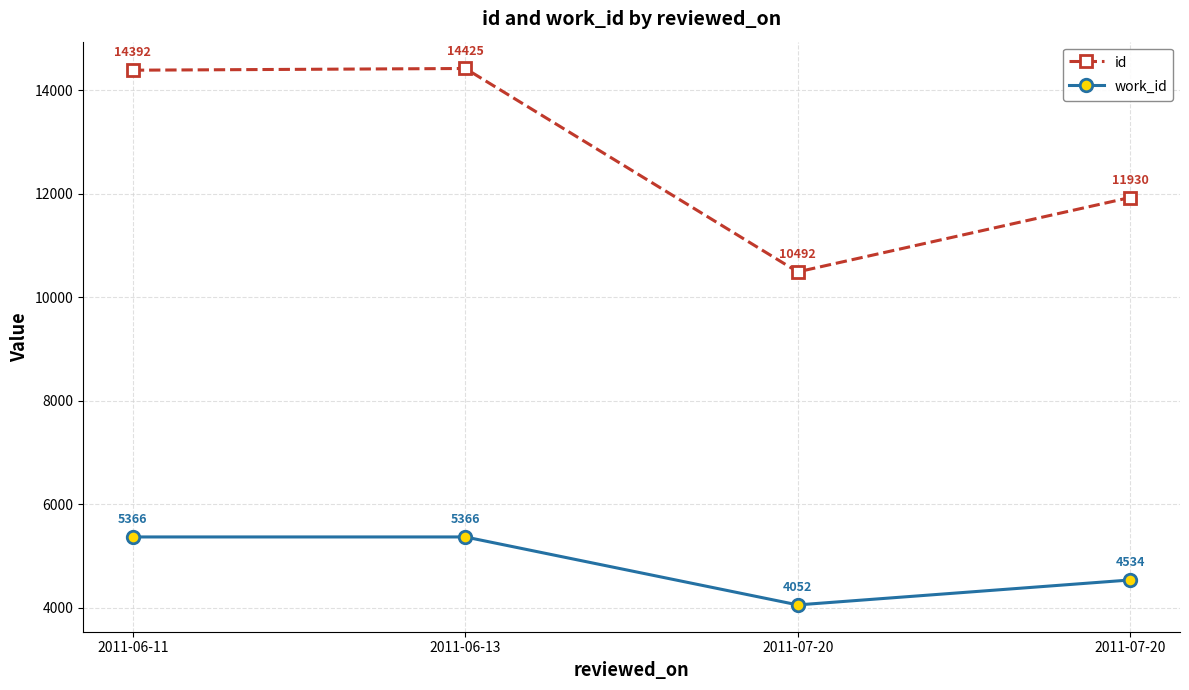

Reading left to right, extract all data points from this chart.

id: 2011-06-11=14392	2011-06-13=14425	2011-07-20=10492	2011-07-20=11930
work_id: 2011-06-11=5366	2011-06-13=5366	2011-07-20=4052	2011-07-20=4534